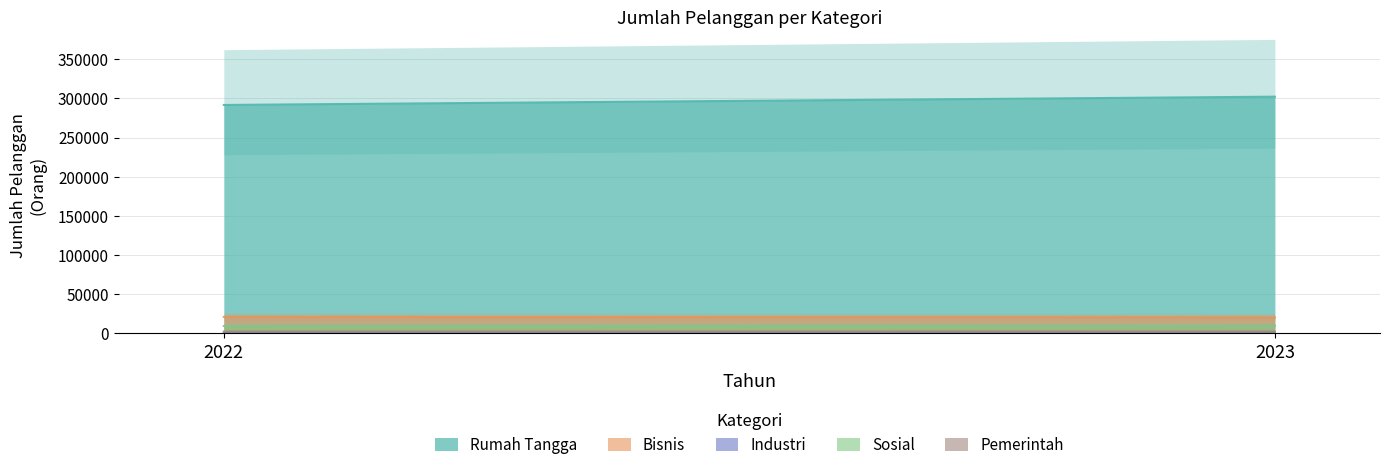

Read the Sosial value at 2022.

9445